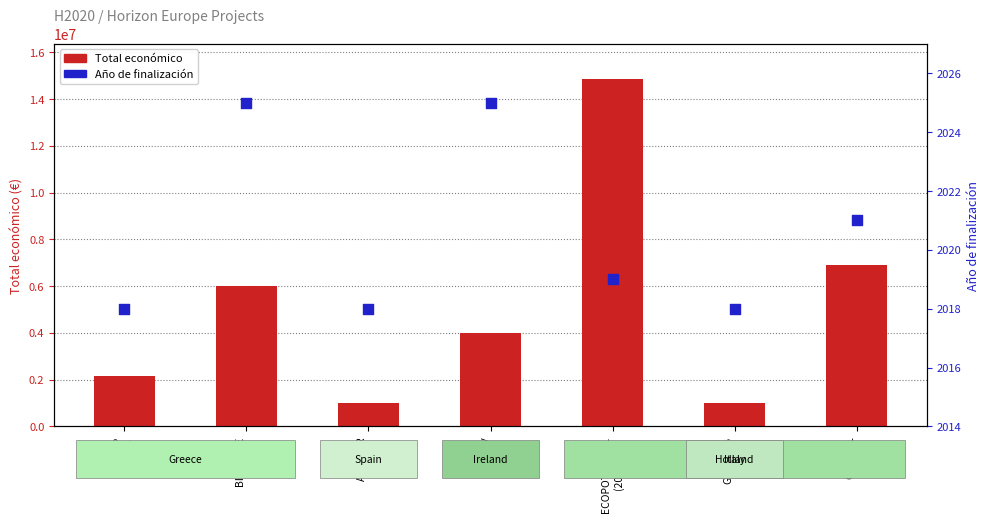

At which category is the sum across all series the highest?

ECOPOTENTIAL
(2015)